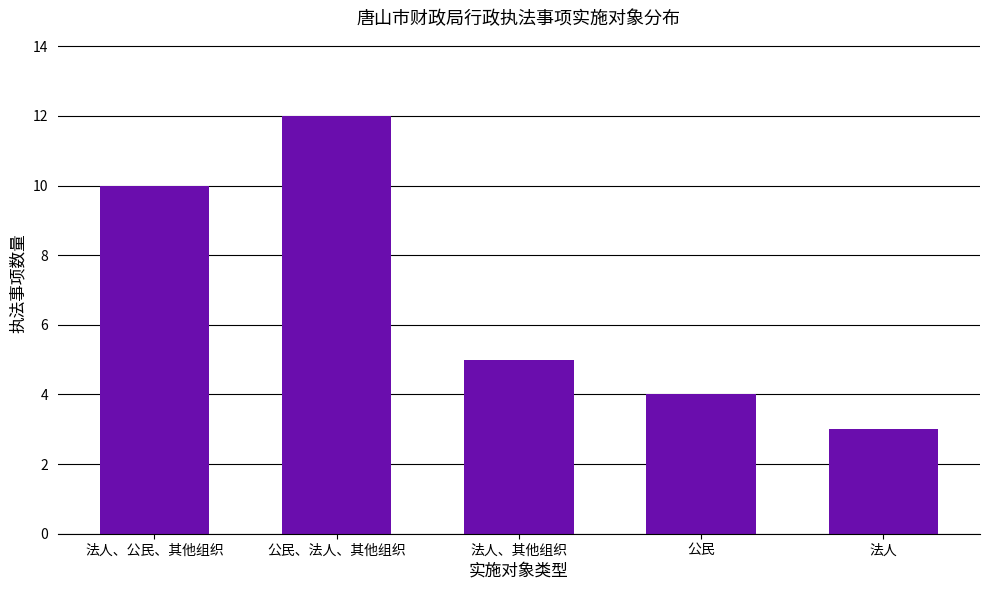

How many series are shown in this chart?

1